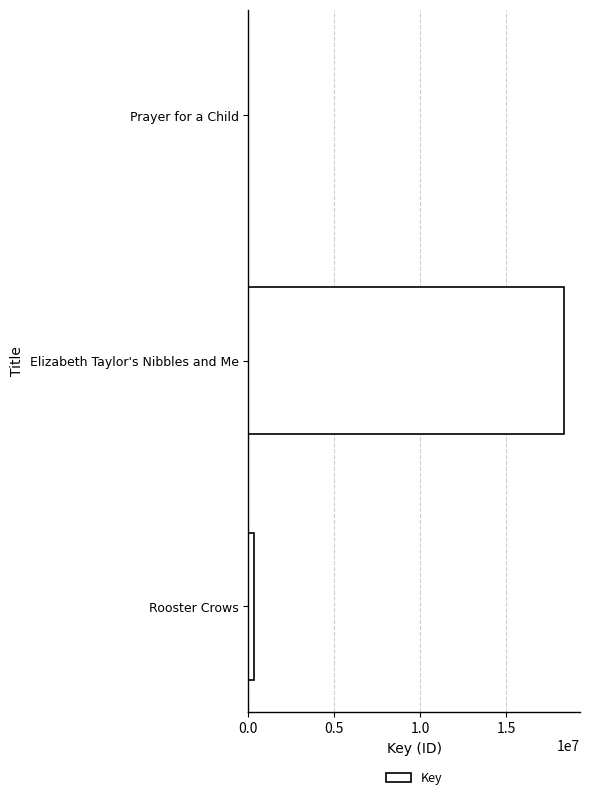

What is the maximum value shown in the chart?

18388529